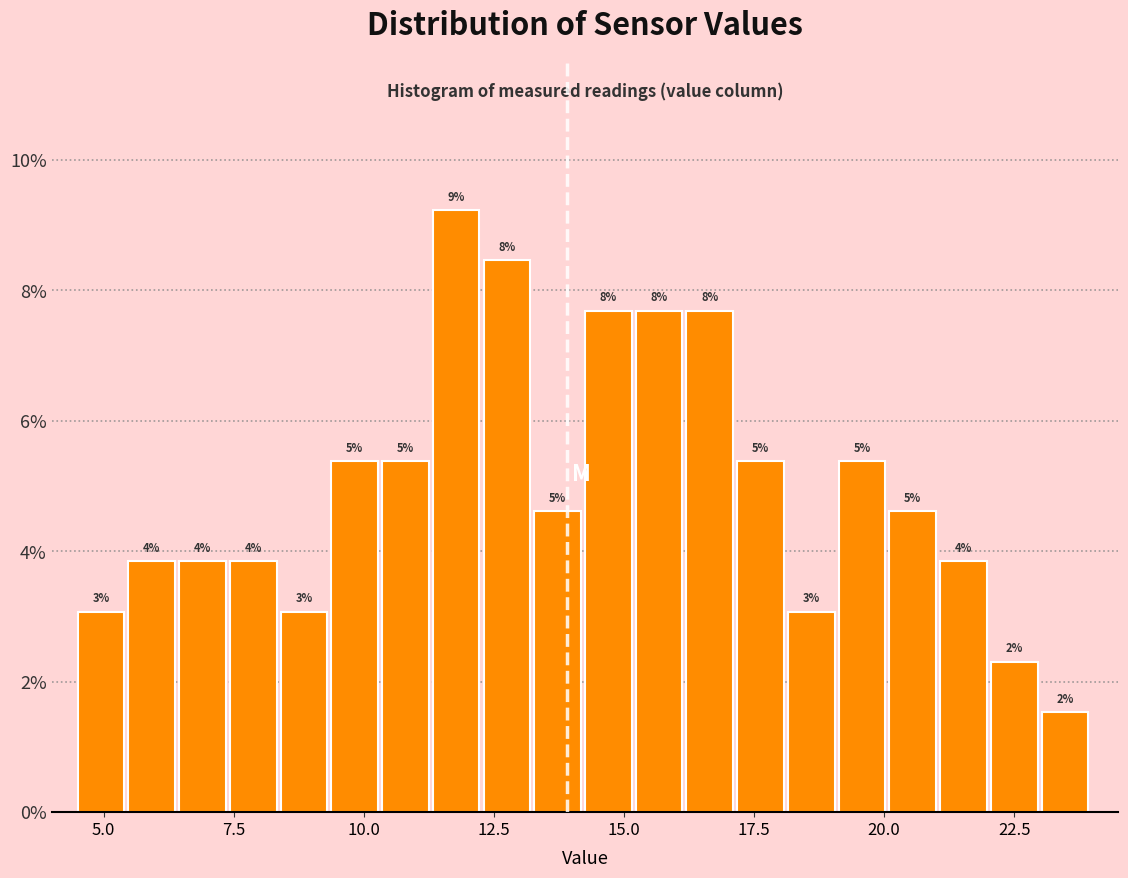

Read against the x-axis, roughly where is the centre of the tallest bar?

12.0